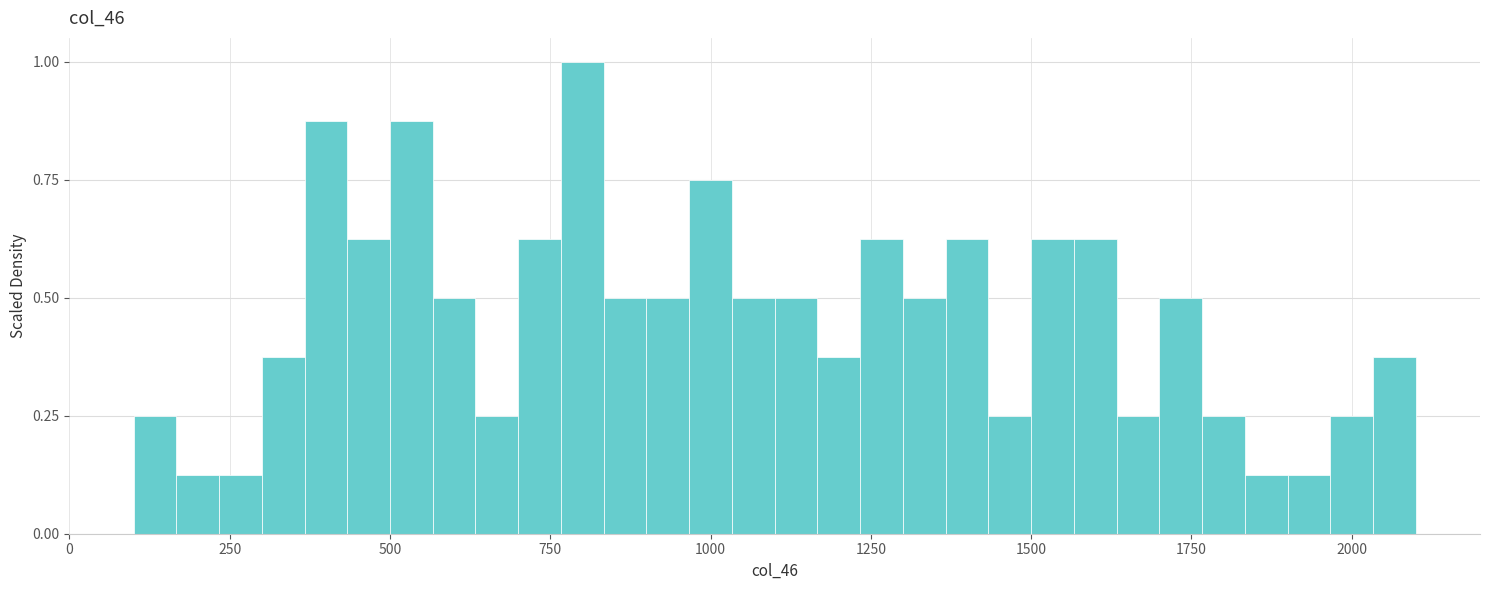

Around what value on the x-axis is the tallest bar? Give the approximate position of its centre, as read against the axis.

800